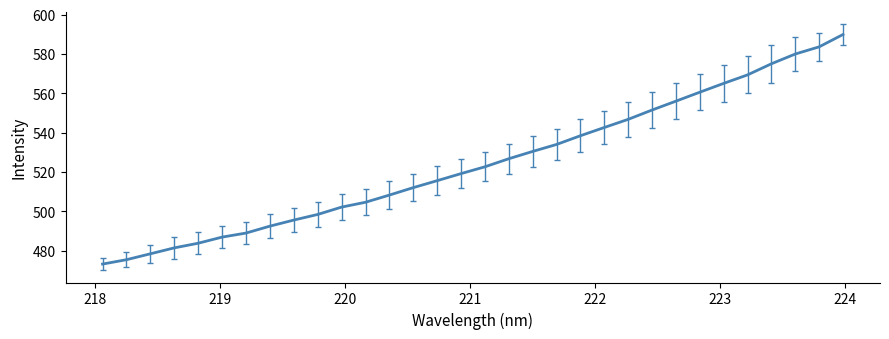

How many lines are shown in the chart?

1